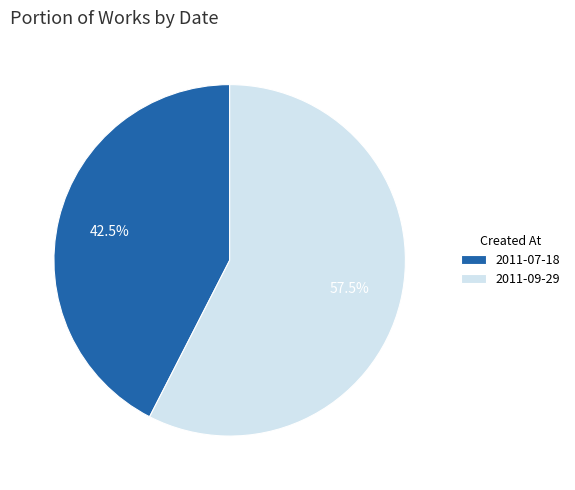

What is the ratio of the value at 2011-09-29 to the value at 2011-07-18?

1.4